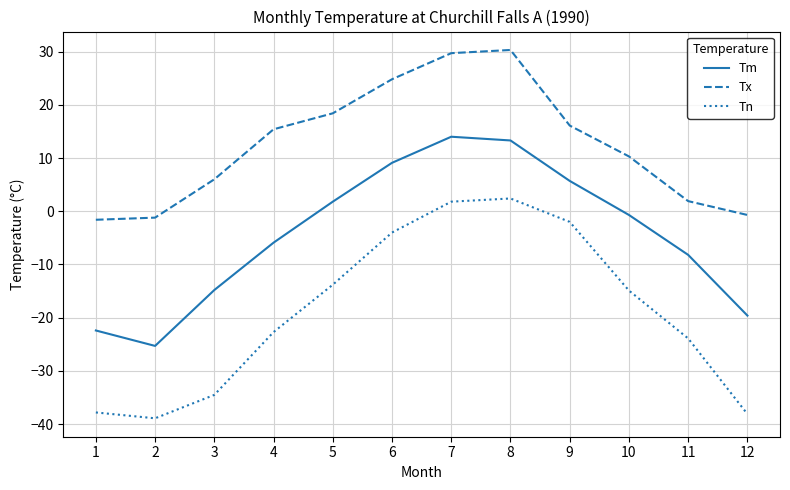

Which series changed the most between 2 and 7?

Tn